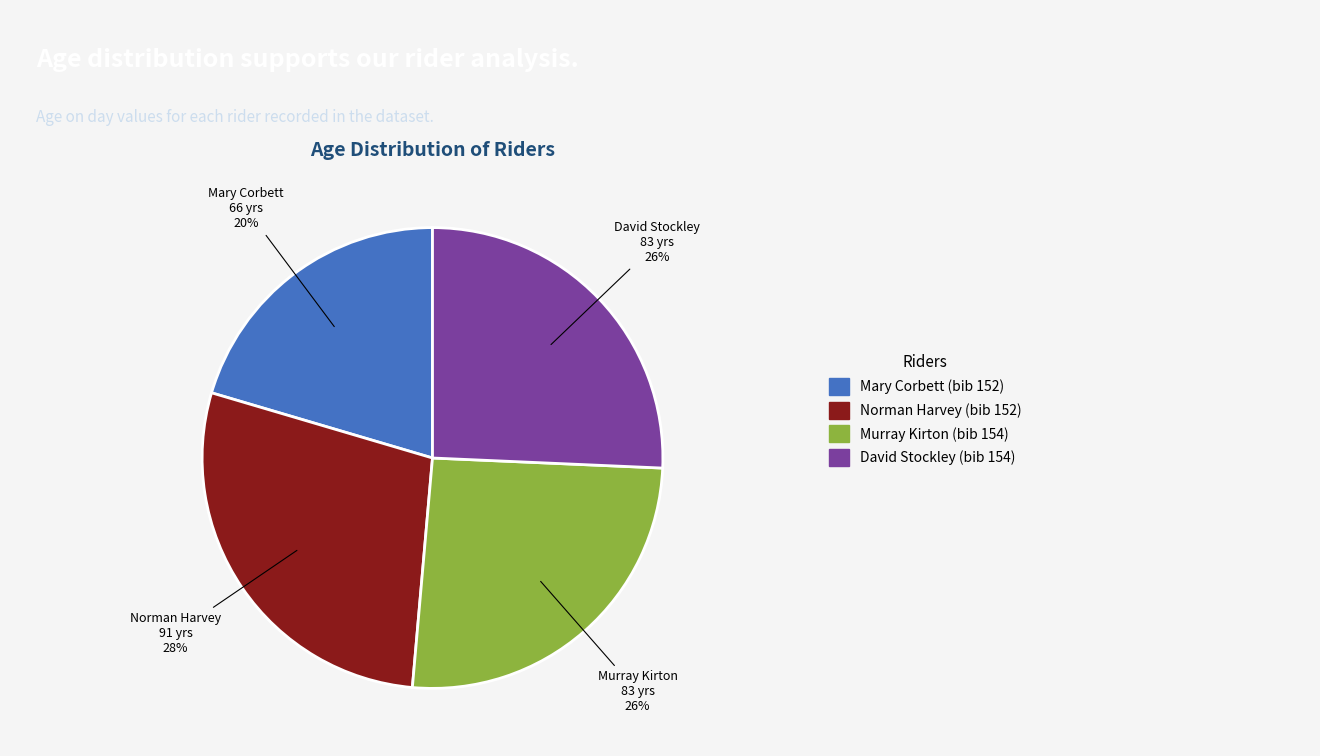

Is there a majority slice in this chart?

No